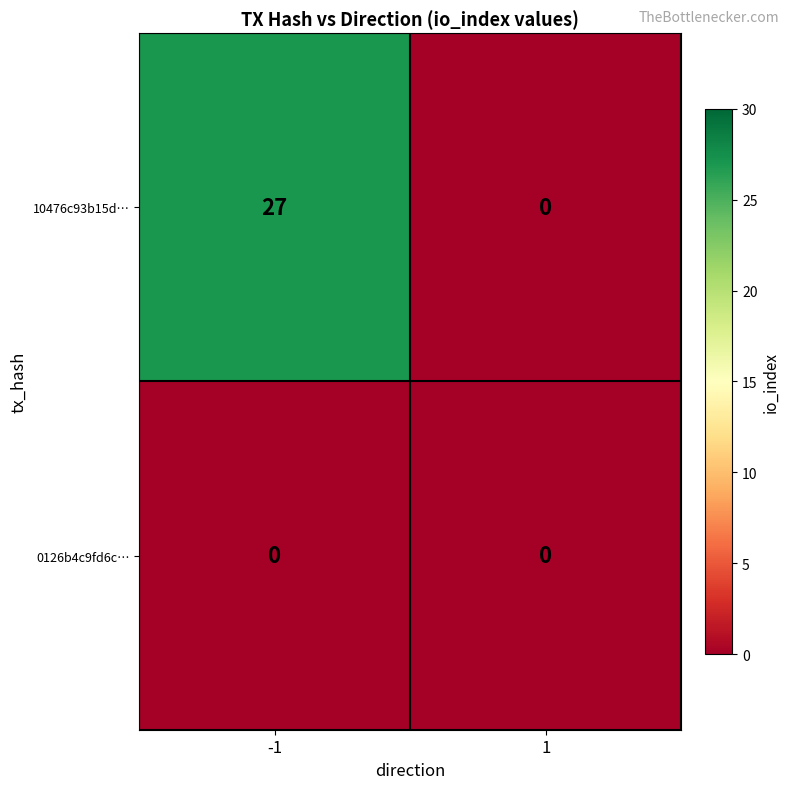

Which series changed the most between -1 and 1?

10476c93b15d…